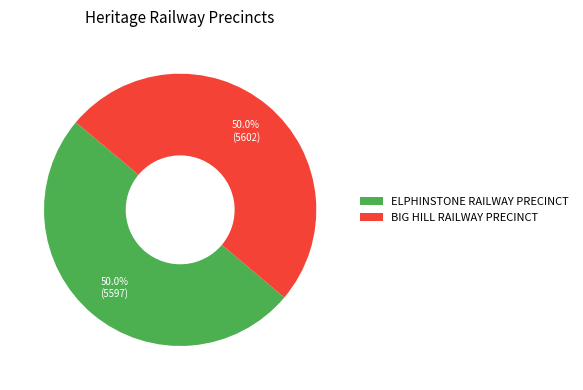

How many slices are in this pie chart?

2